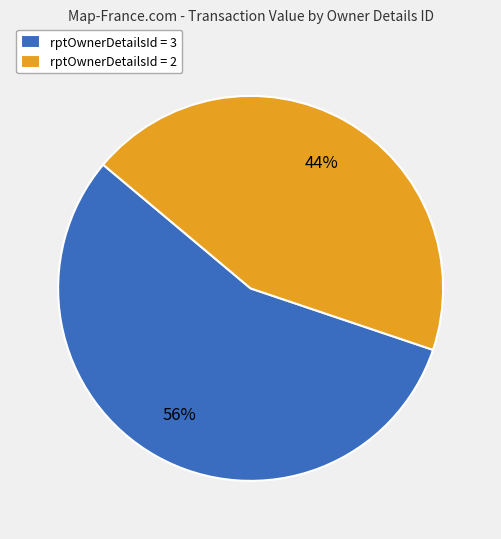

The rptOwnerDetailsId = 3 slice represents 56% of the pie. True or false?

True